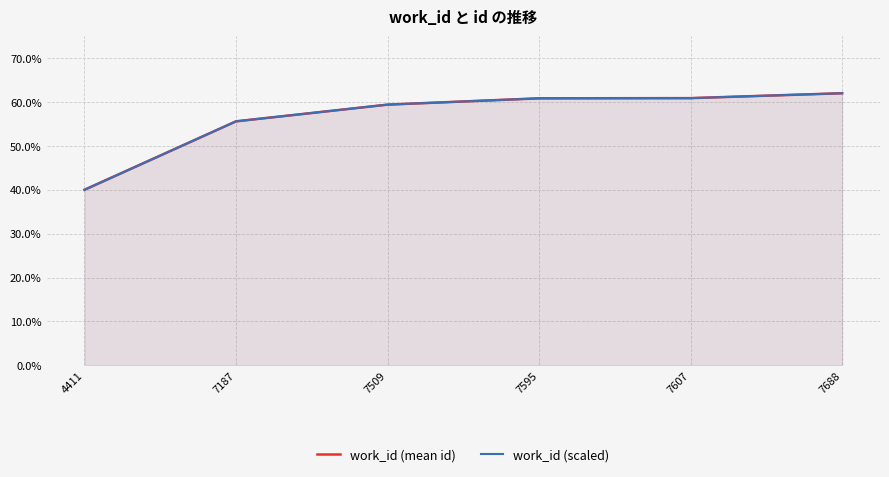

Reading right to left, transcribe all the data shown in this chart.

work_id (mean id): 7688=0.6	7607=0.6	7595=0.6	7509=0.6	7187=0.6	4411=0.4
work_id (scaled): 7688=0.6	7607=0.6	7595=0.6	7509=0.6	7187=0.6	4411=0.4